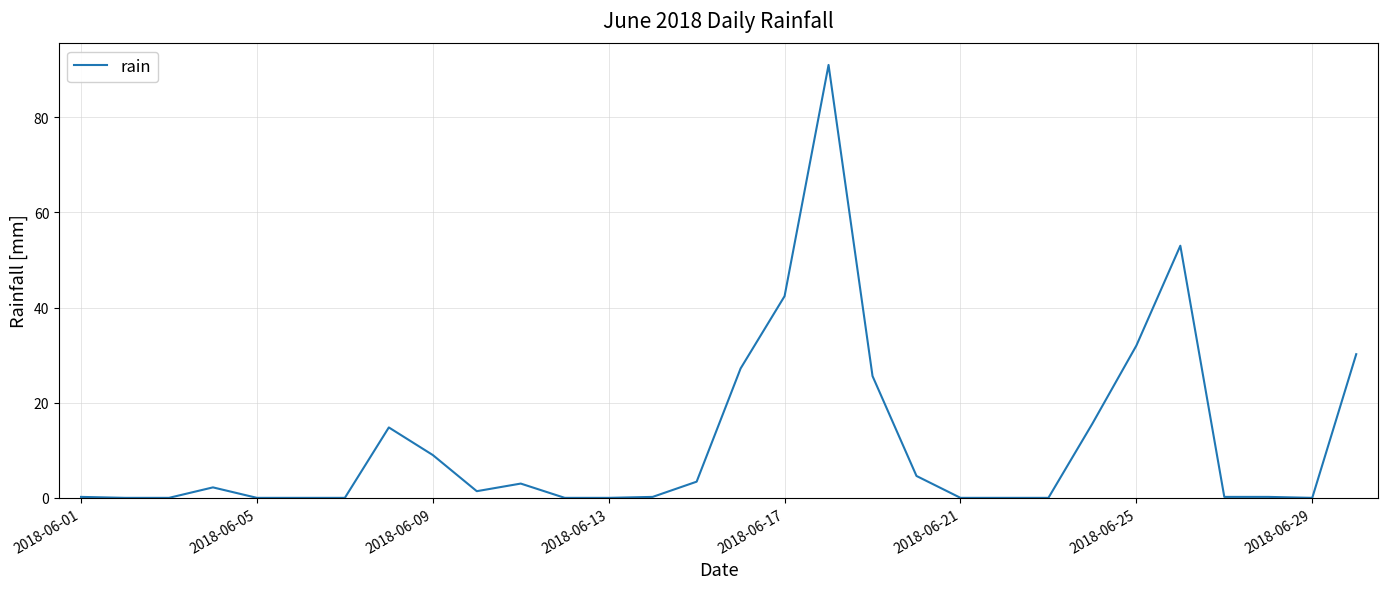

What is the maximum value shown in the chart?

91.0